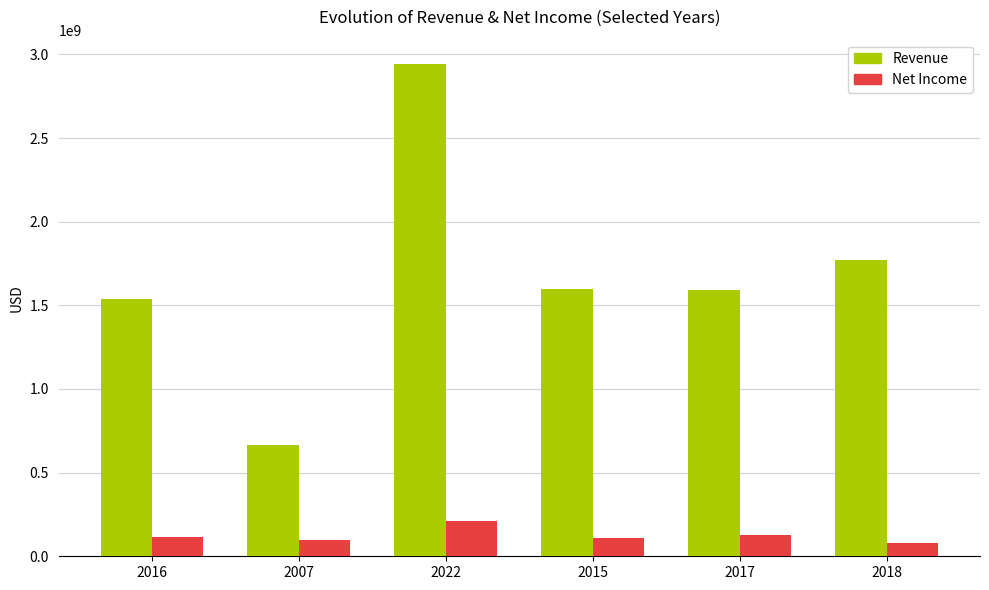

How many series are shown in this chart?

2